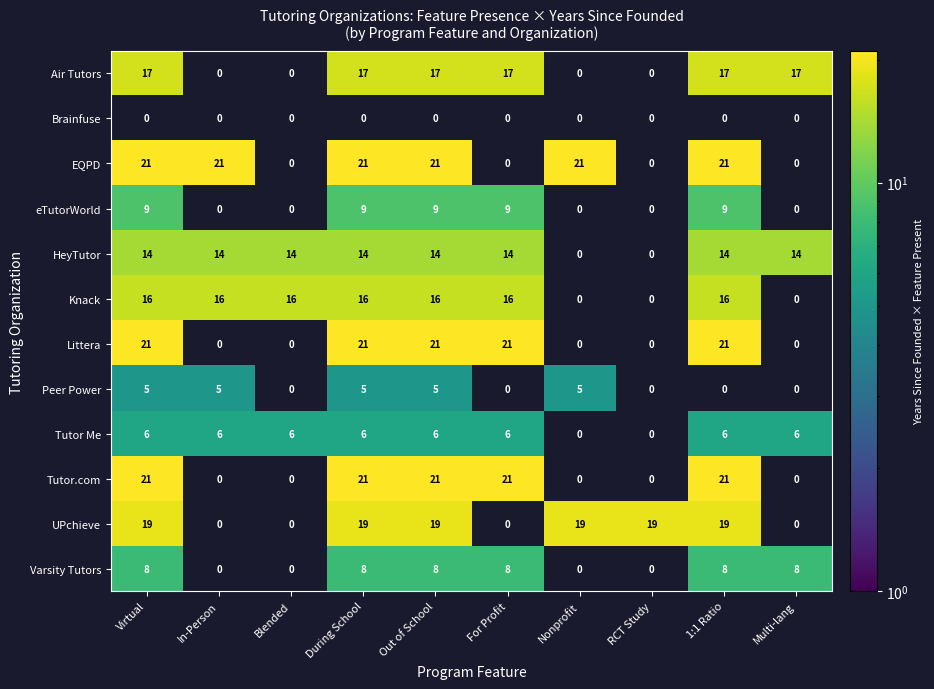

What is the spread (max minus min) of values at RCT Study?

19